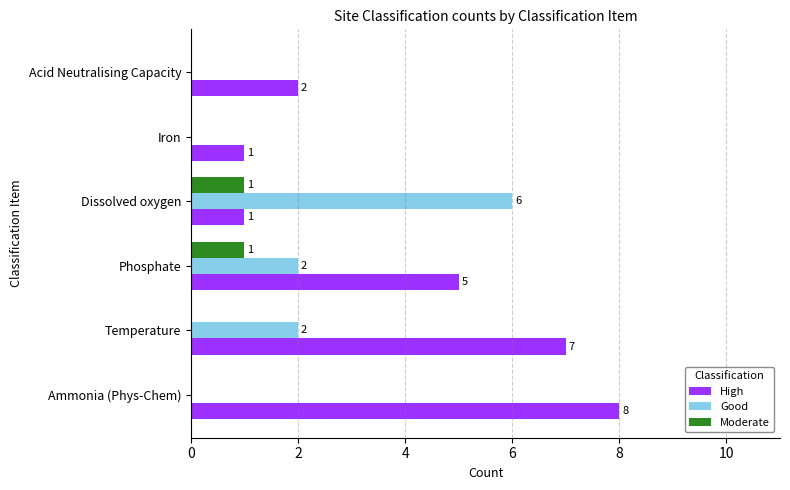

Which series changed the most between Phosphate and Acid Neutralising Capacity?

High